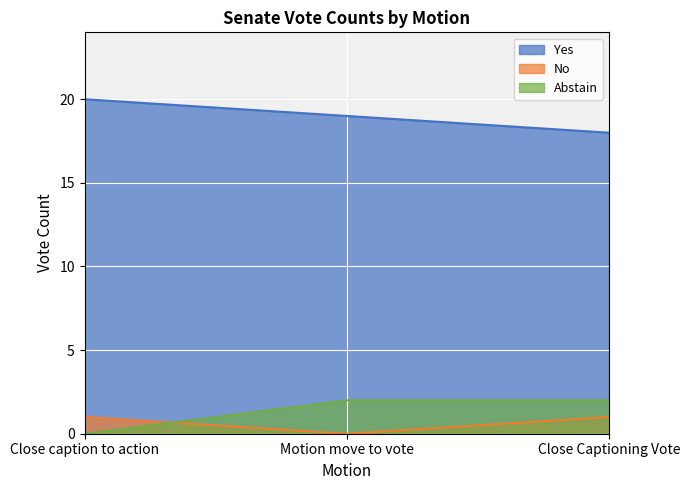

What is the greatest value displayed?

20